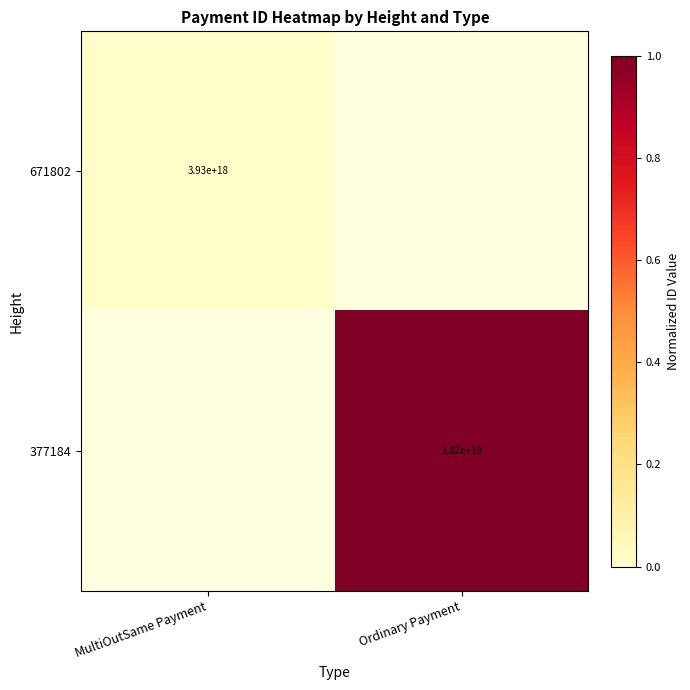

How many series are shown in this chart?

2